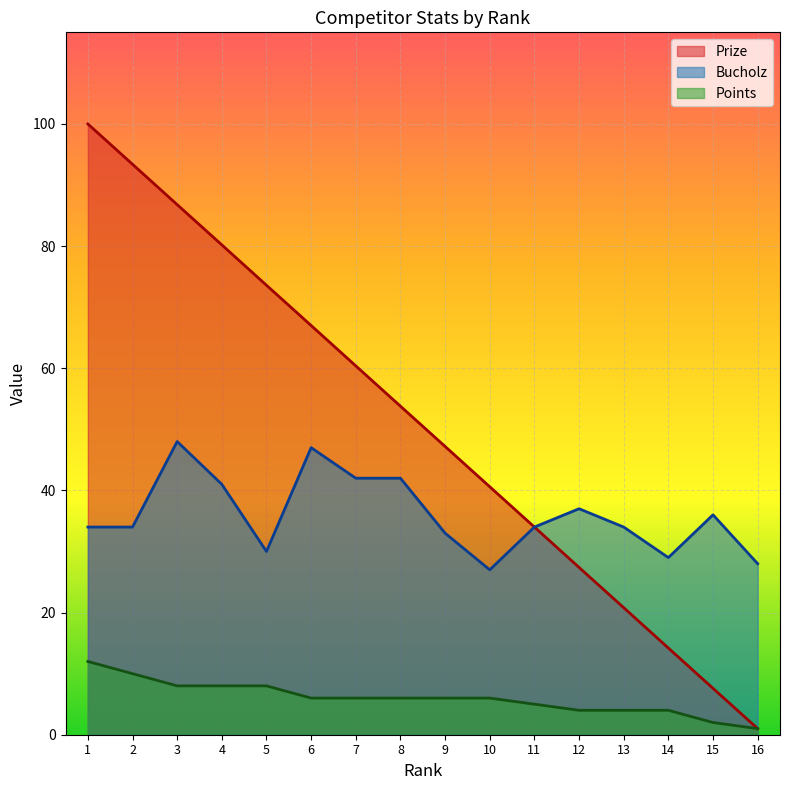

Reading right to left, list all the values displayed in this chart.

Prize: 16=1.0	15=7.6	14=14.2	13=20.8	12=27.4	11=34.0	10=40.6	9=47.2	8=53.8	7=60.4	6=67.0	5=73.6	4=80.2	3=86.8	2=93.4	1=100.0
Bucholz: 16=28.0	15=36.0	14=29.0	13=34.0	12=37.0	11=34.0	10=27.0	9=33.0	8=42.0	7=42.0	6=47.0	5=30.0	4=41.0	3=48.0	2=34.0	1=34.0
Points: 16=1.0	15=2.0	14=4.0	13=4.0	12=4.0	11=5.0	10=6.0	9=6.0	8=6.0	7=6.0	6=6.0	5=8.0	4=8.0	3=8.0	2=10.0	1=12.0